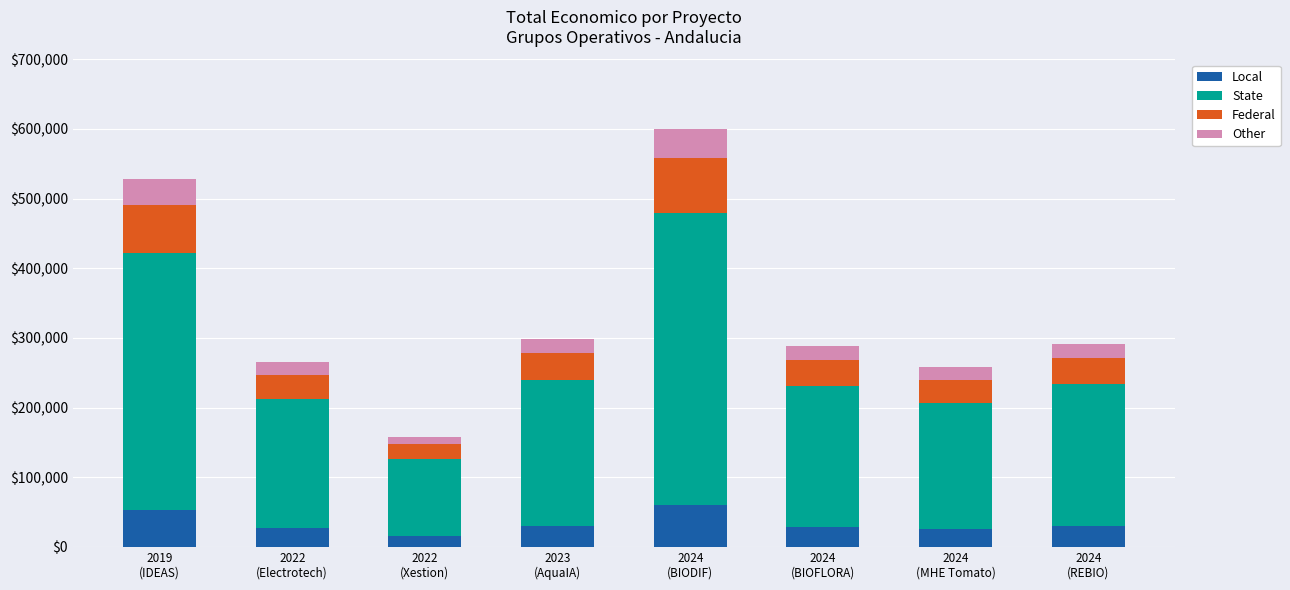

What is the difference between the maximum and second lowest values in the Local series?

34215.7